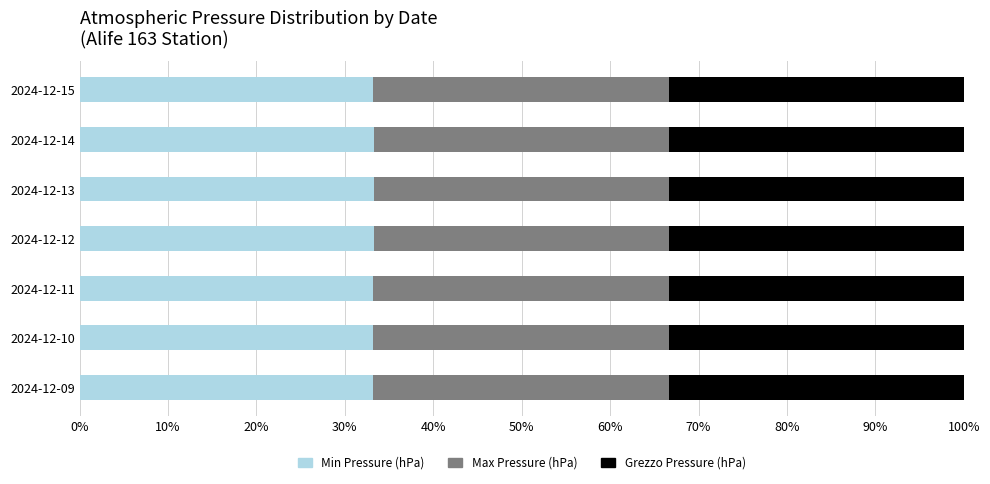

Count the number of categories in the chart.

7